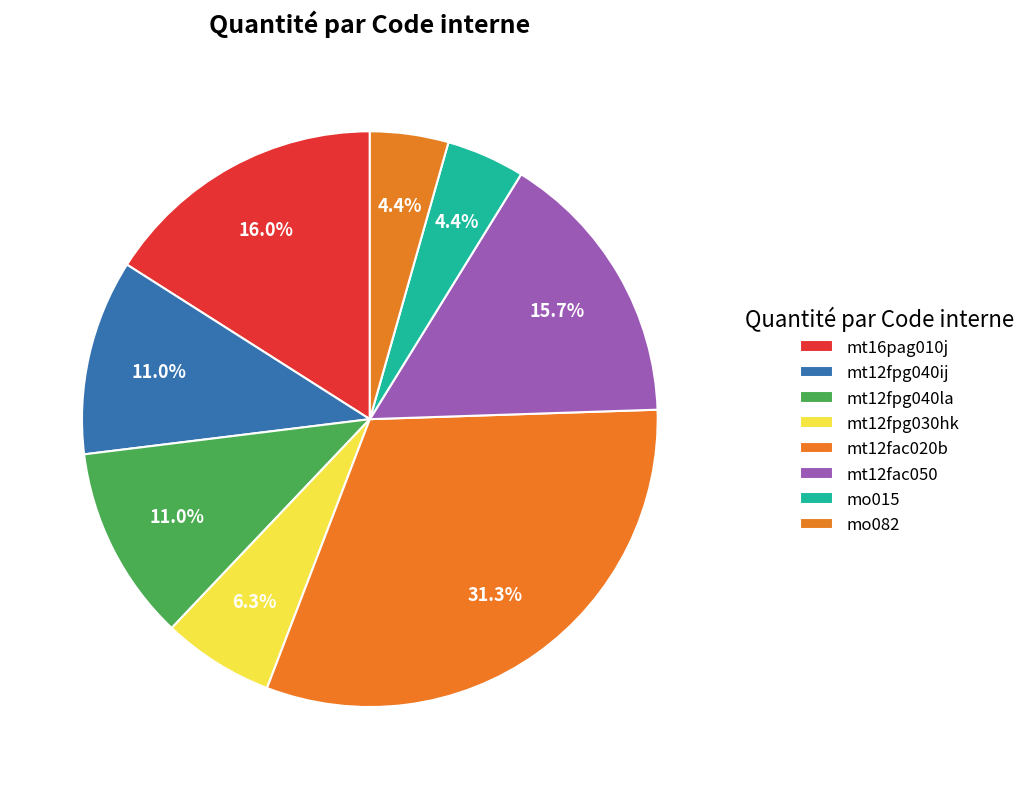

To the nearest percent, what is the combined percentage of mt16pag010j and mo082?

20%